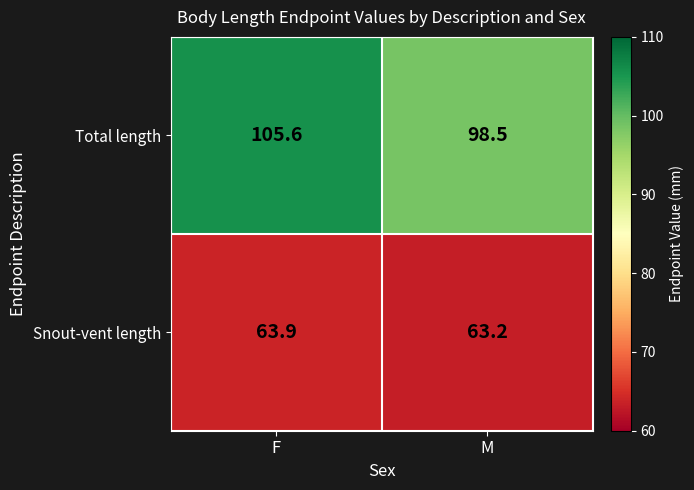

What is the spread (max minus min) of values at M?

35.3